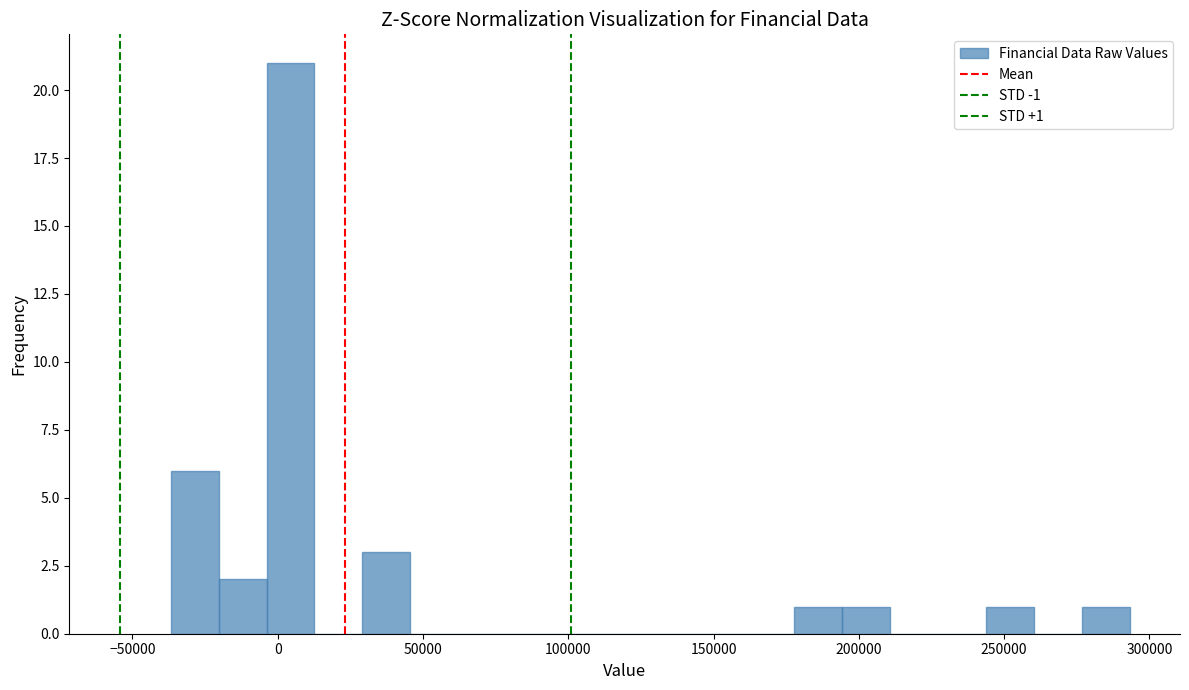

Read against the x-axis, roughly where is the centre of the tallest bar?

5000